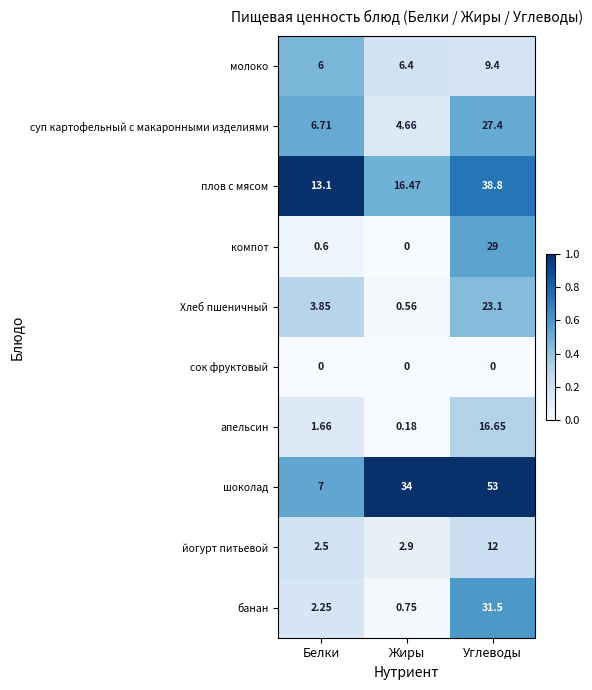

List the labels in order of Хлеб пшеничный value, largest first.

Углеводы, Белки, Жиры